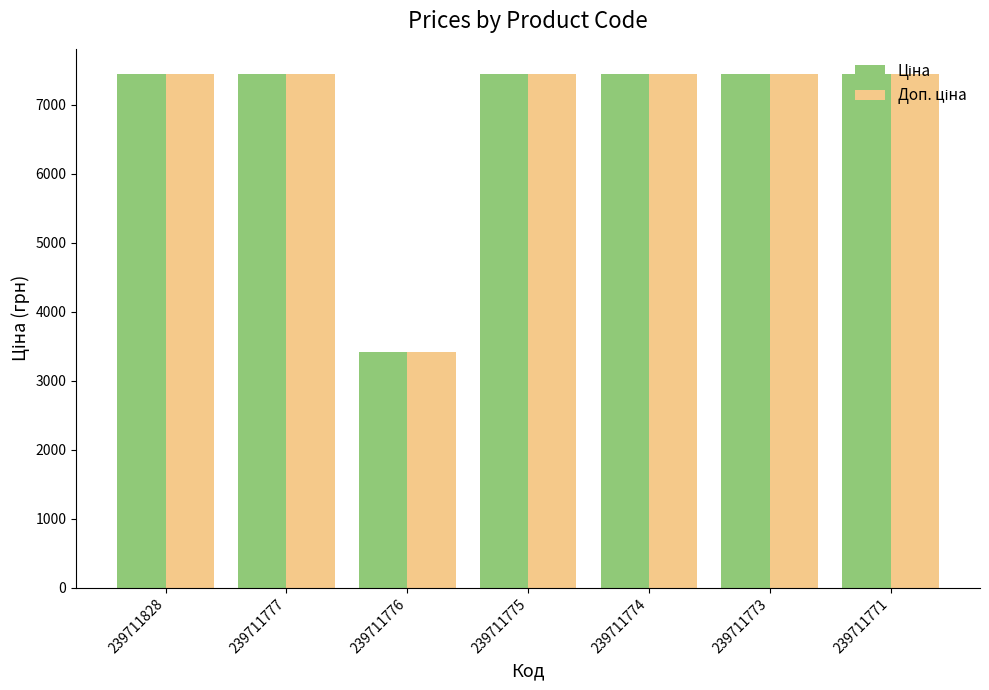

At how many categories does at least one series exceed 6802?

6